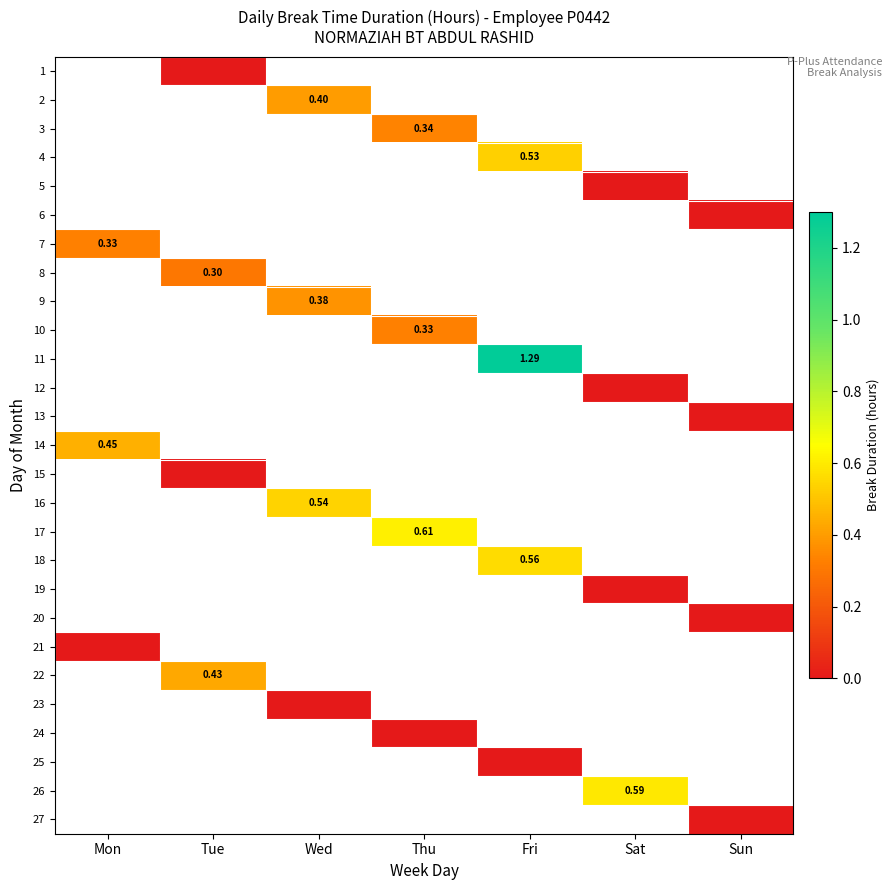

How many data points does each series have?

7